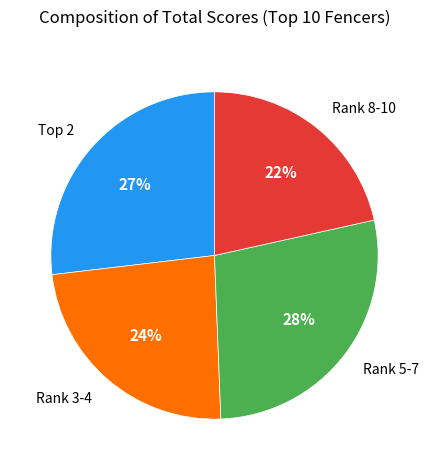

Between Rank 8-10 and Rank 3-4, which is larger?

Rank 3-4